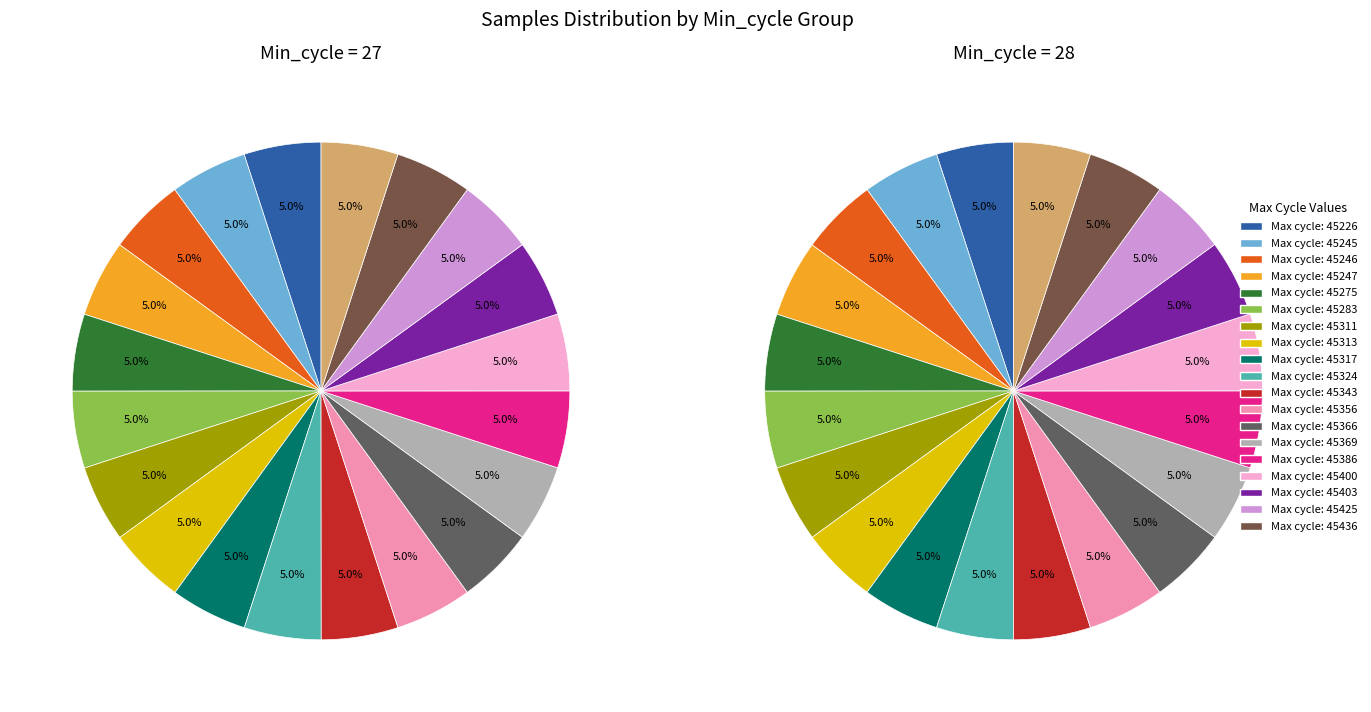

How many segments does this pie chart have?

40